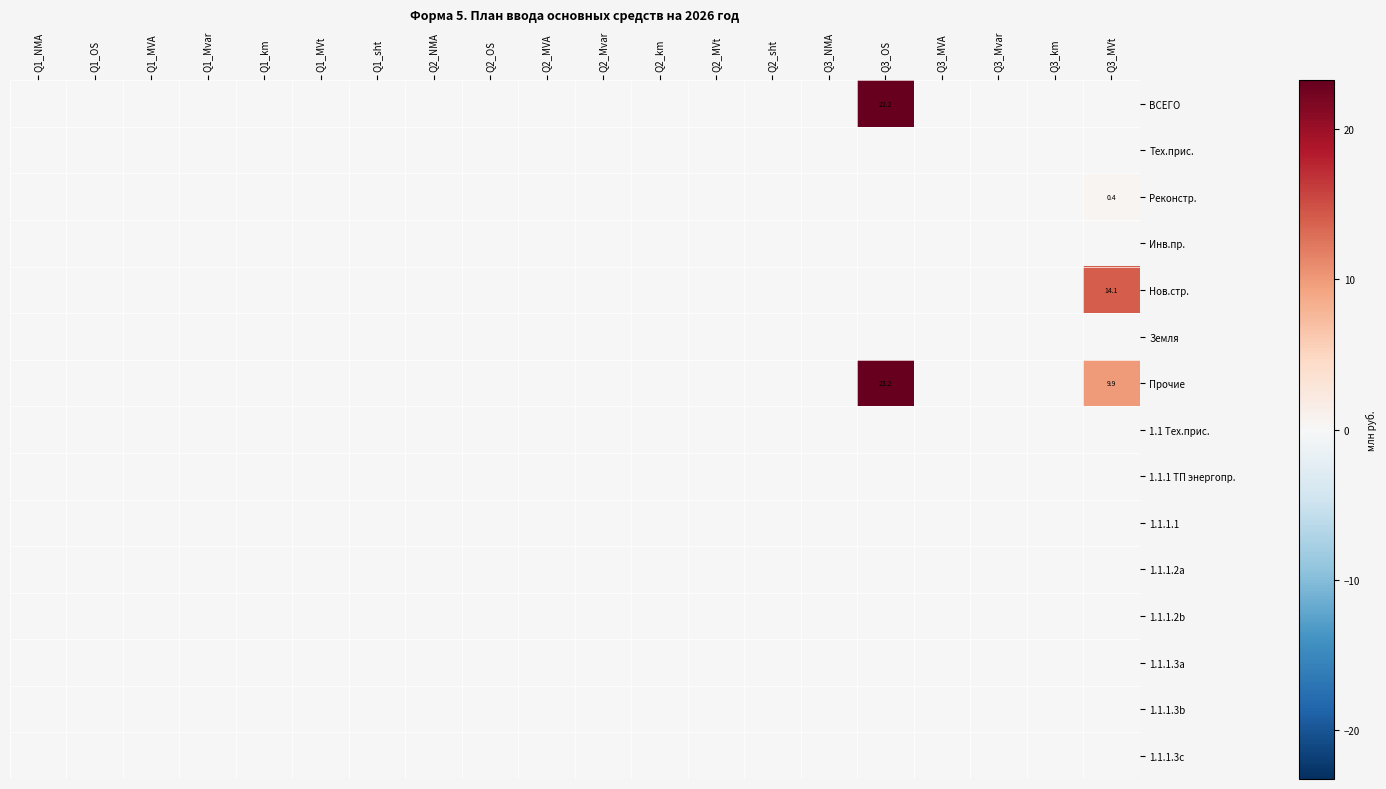

Is it true that Прочие equals 23.2 at Q3_OS?

True